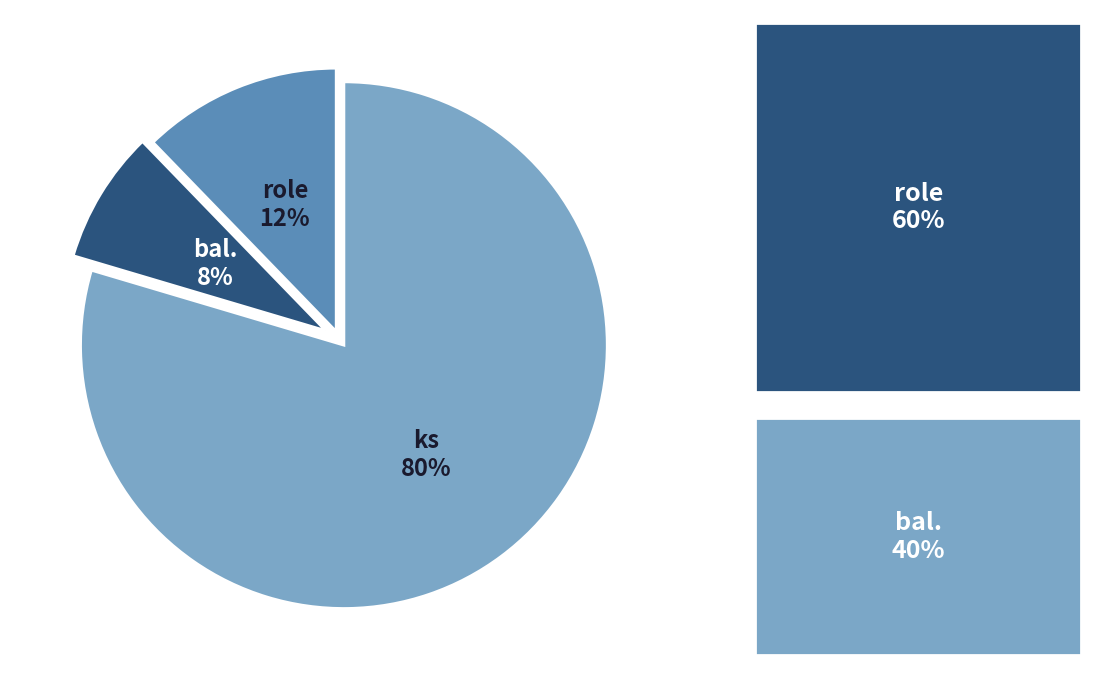

Is it true that ks is 80% of the pie?

True